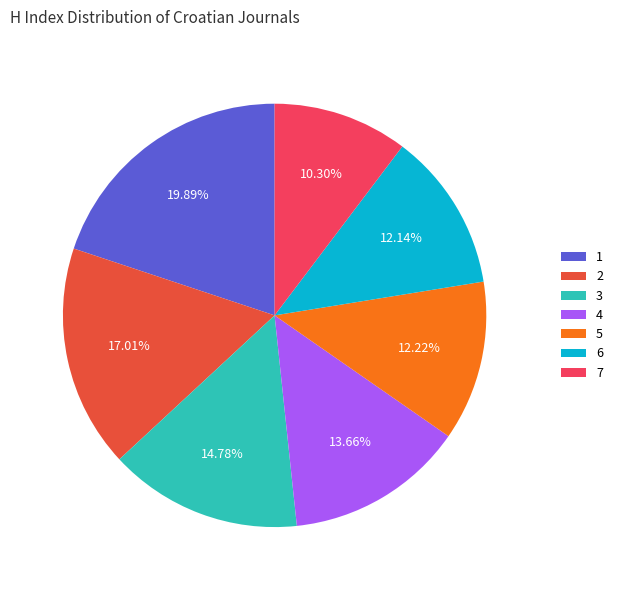

Combined, do 3 and 6 account for over 50%?

No